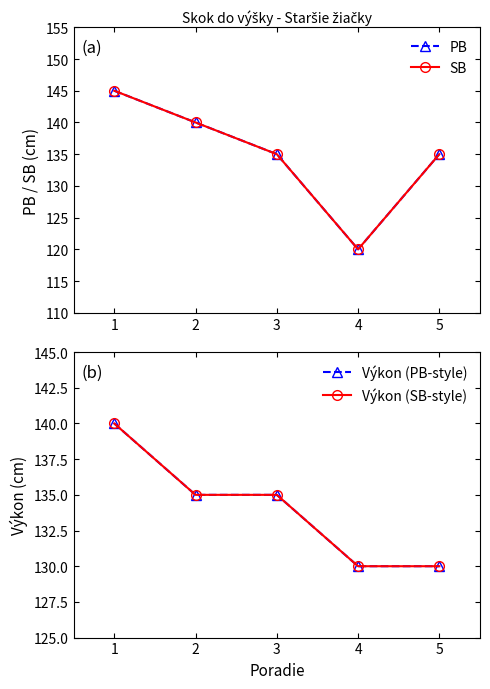

Reading right to left, extract all data points from this chart.

PB: 5=135	4=120	3=135	2=140	1=145
SB: 5=135	4=120	3=135	2=140	1=145
Výkon (PB-style): 5=130	4=130	3=135	2=135	1=140
Výkon (SB-style): 5=130	4=130	3=135	2=135	1=140